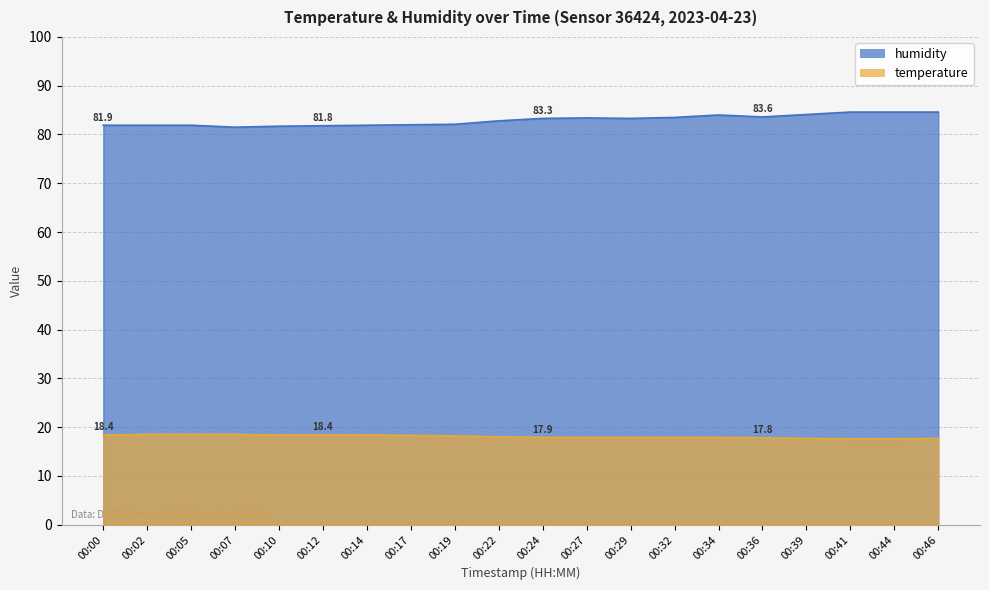

At which label is temperature closest to 18?

00:22